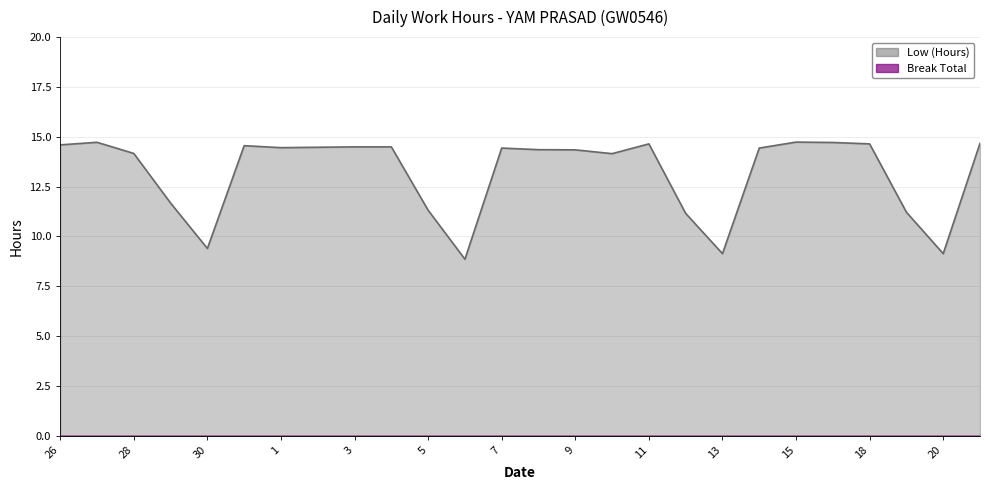

What is the change in value from 8 to 20?

-5.2